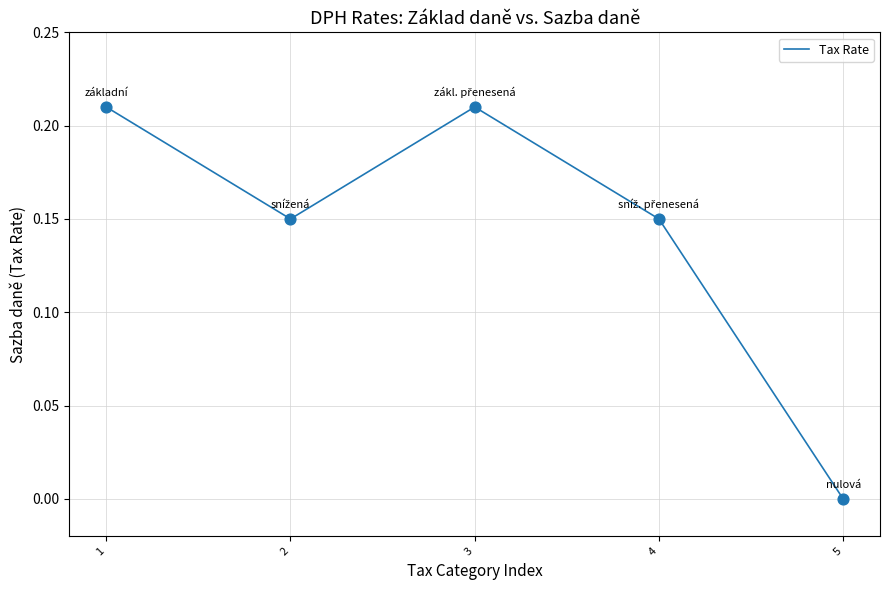

At which category does the data reach its first local valley?

2